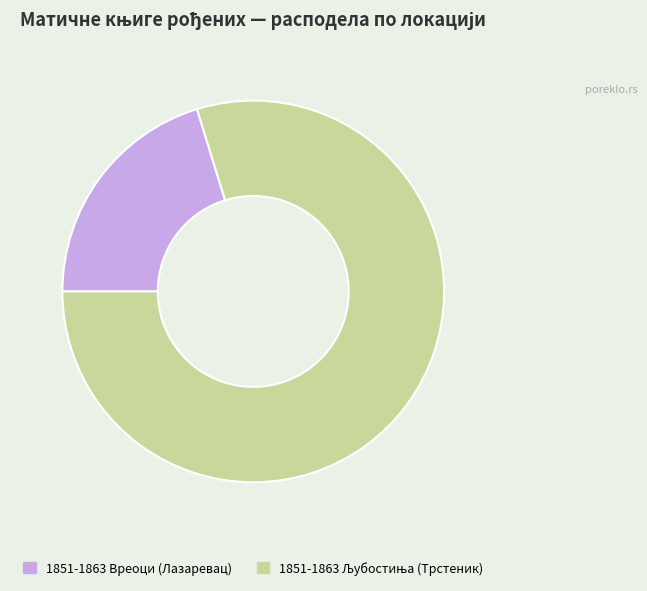

Which category has the smallest portion of the pie?

1851-1863 Вреоци (Лазаревац)